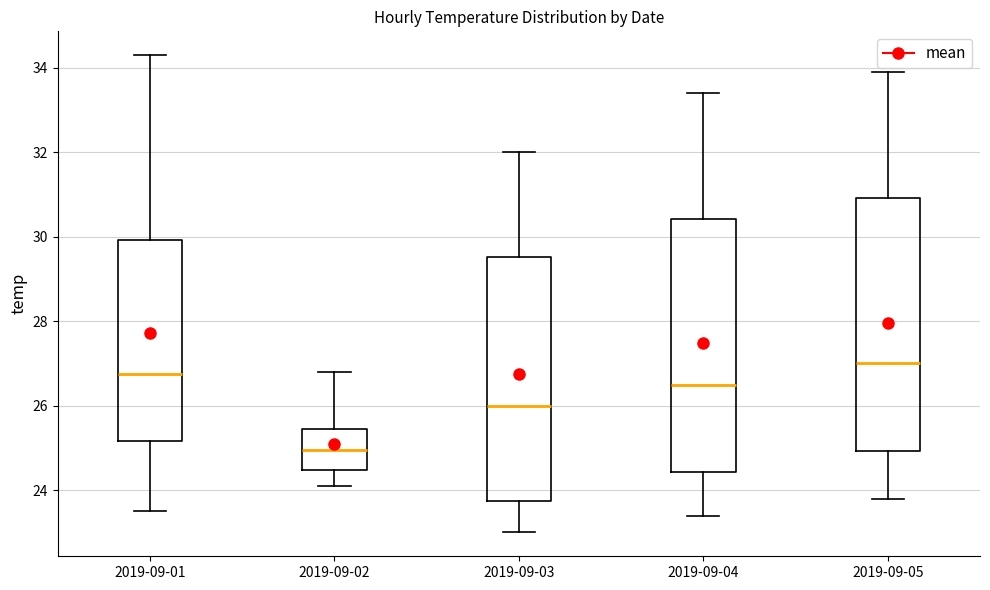

Reading left to right, read every box against the y-axis: the position of its median line, the range the box covers, and the ends of its whiskers. The values are not printed on the chart, so give them approximately, as read against the axis.

2019-09-01: median 26.8, box 25.2 to 30.0, whiskers 23.6 to 34.4
2019-09-02: median 25.0, box 24.4 to 25.4, whiskers 24.2 to 26.8
2019-09-03: median 26.0, box 23.8 to 29.6, whiskers 23.0 to 32.0
2019-09-04: median 26.6, box 24.4 to 30.4, whiskers 23.4 to 33.4
2019-09-05: median 27.0, box 25.0 to 31.0, whiskers 23.8 to 34.0